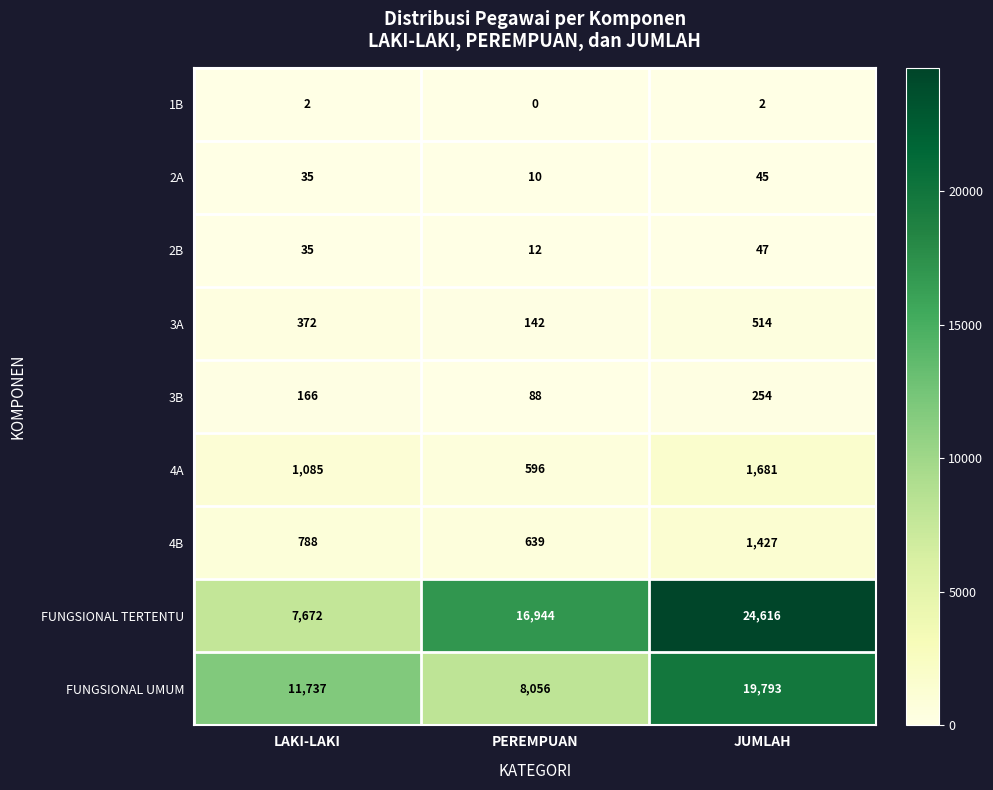

What is the difference between the highest and lowest values at PEREMPUAN?

16944